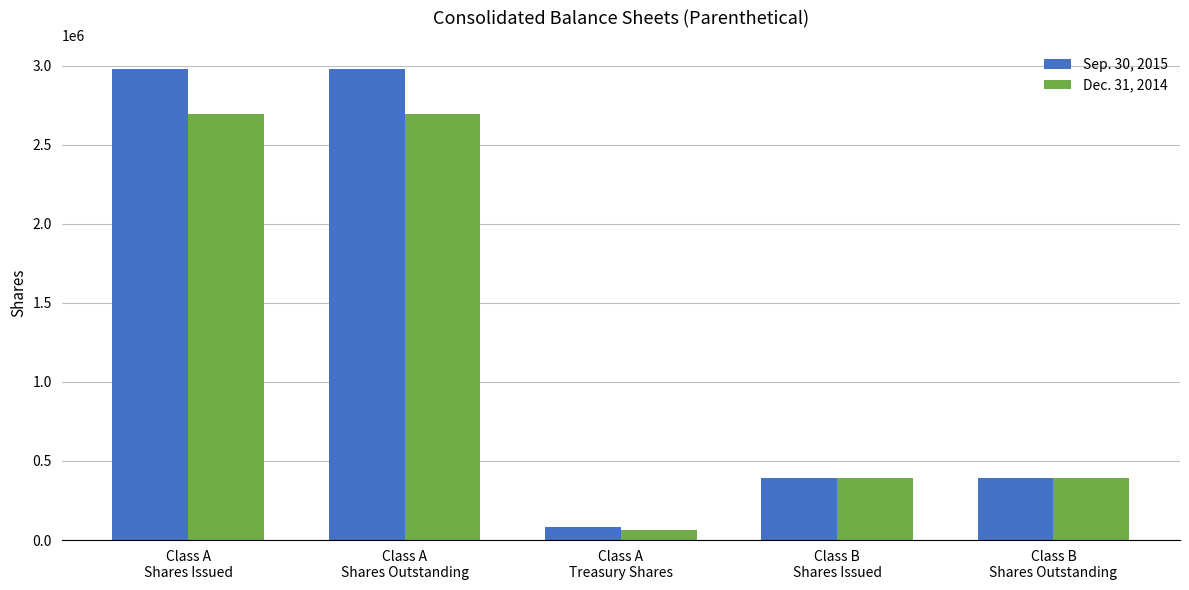

What is the difference between the maximum and minimum values in the Dec. 31, 2014 series?

2635067